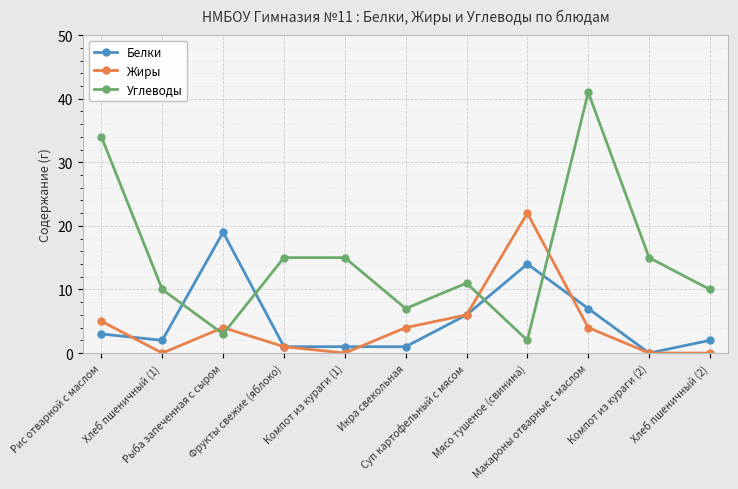

Reading left to right, transcribe all the data shown in this chart.

Белки: Рис отварной с маслом=3	Хлеб пшеничный (1)=2	Рыба запеченная с сыром=19	Фрукты свежие (яблоко)=1	Компот из кураги (1)=1	Икра свекольная=1	Суп картофельный с мясом=6	Мясо тушеное (свинина)=14	Макароны отварные с маслом=7	Компот из кураги (2)=0	Хлеб пшеничный (2)=2
Жиры: Рис отварной с маслом=5	Хлеб пшеничный (1)=0	Рыба запеченная с сыром=4	Фрукты свежие (яблоко)=1	Компот из кураги (1)=0	Икра свекольная=4	Суп картофельный с мясом=6	Мясо тушеное (свинина)=22	Макароны отварные с маслом=4	Компот из кураги (2)=0	Хлеб пшеничный (2)=0
Углеводы: Рис отварной с маслом=34	Хлеб пшеничный (1)=10	Рыба запеченная с сыром=3	Фрукты свежие (яблоко)=15	Компот из кураги (1)=15	Икра свекольная=7	Суп картофельный с мясом=11	Мясо тушеное (свинина)=2	Макароны отварные с маслом=41	Компот из кураги (2)=15	Хлеб пшеничный (2)=10